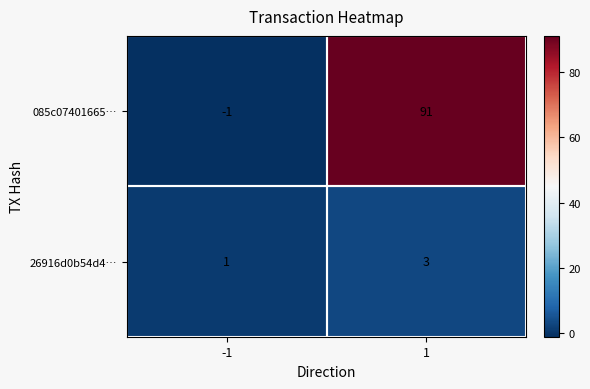

The 085c07401665… series shows 91 at 1. True or false?

True